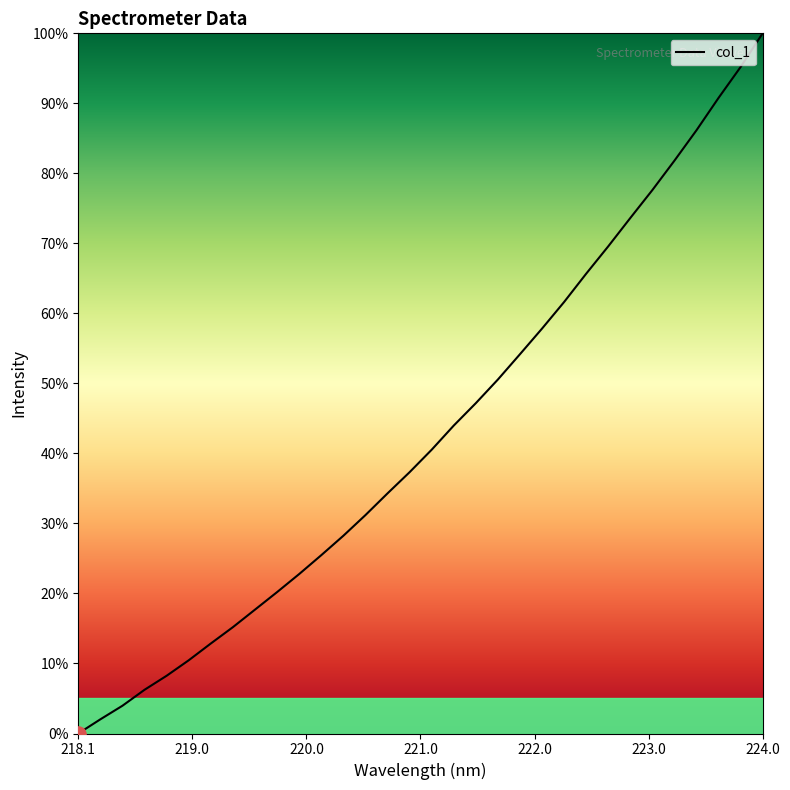

What is the difference between the maximum and minimum values?

100.0